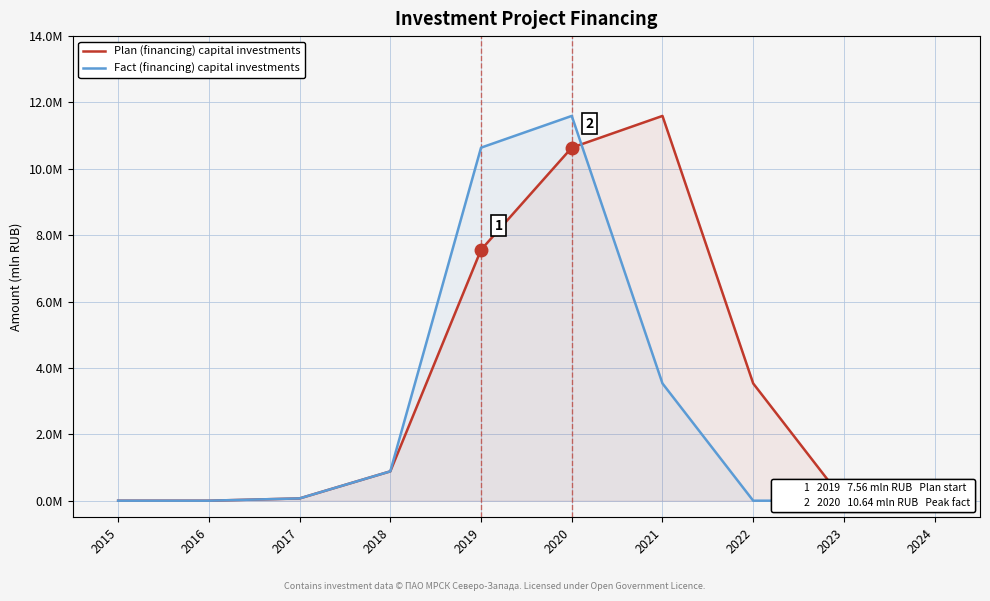

What is the difference between the maximum and minimum values in the Fact (financing) series?

11.6